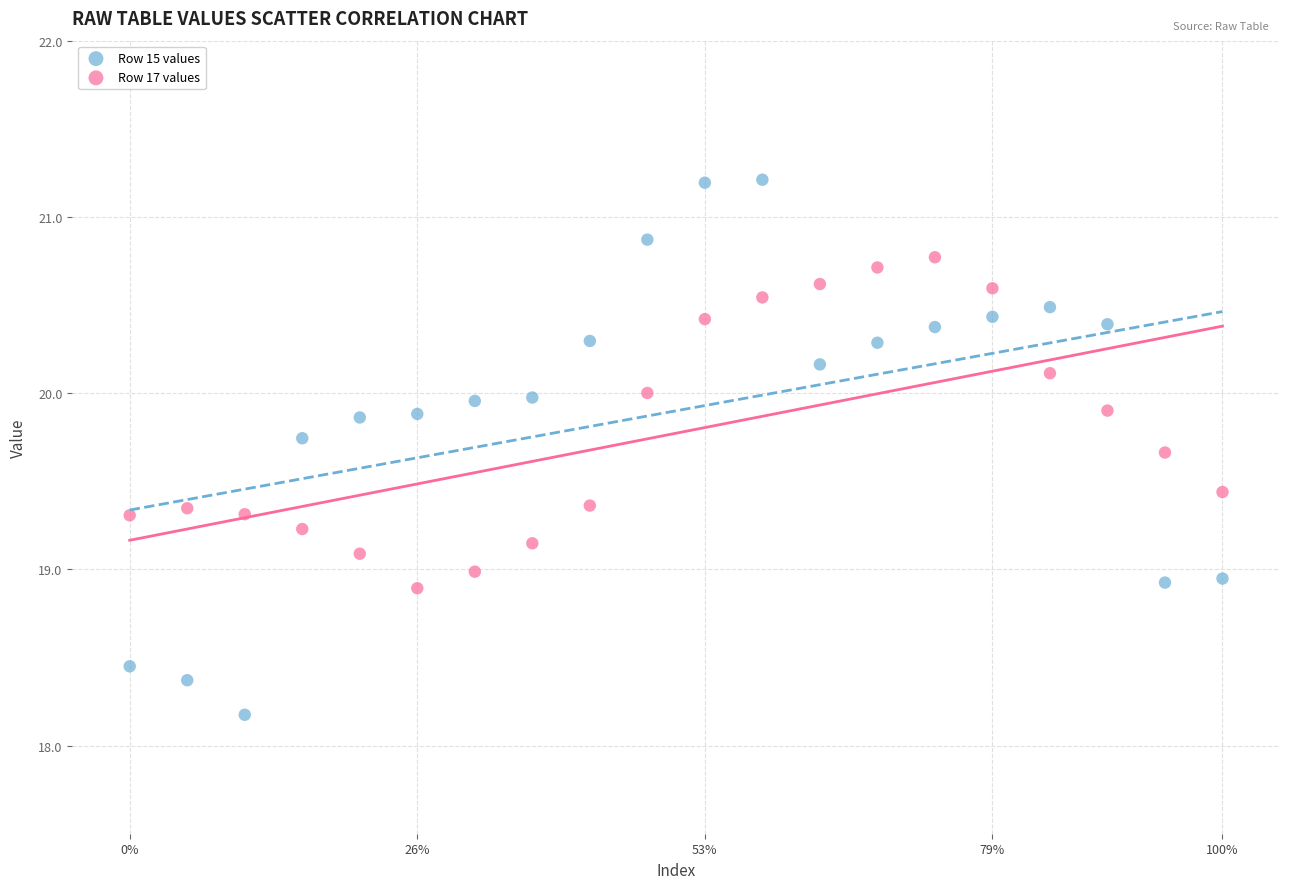

What are all the series names shown in the legend?

Row 15 values, Row 17 values